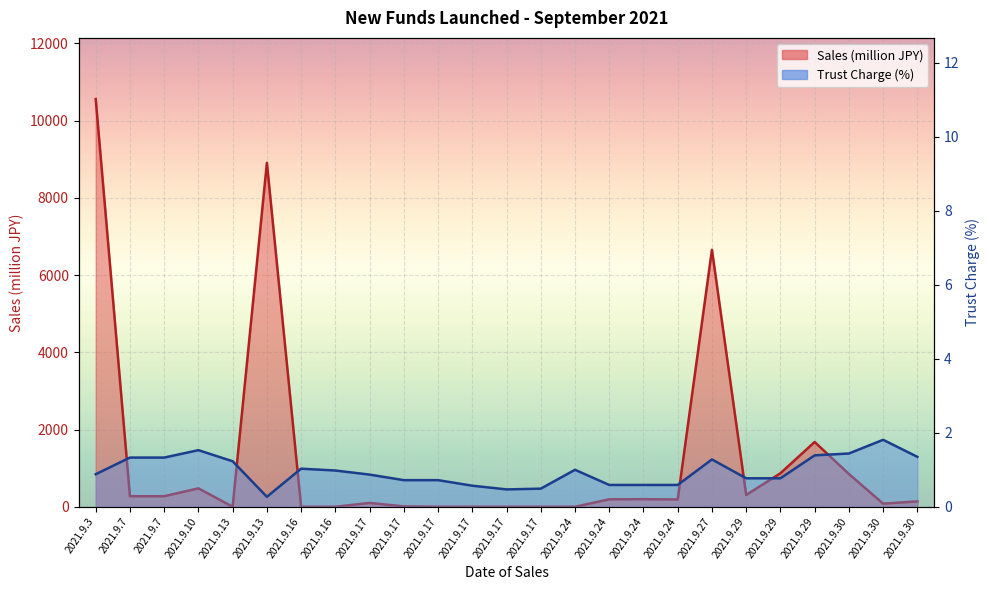

What is the difference between the highest and lowest values at 2021.9.30?

848.6